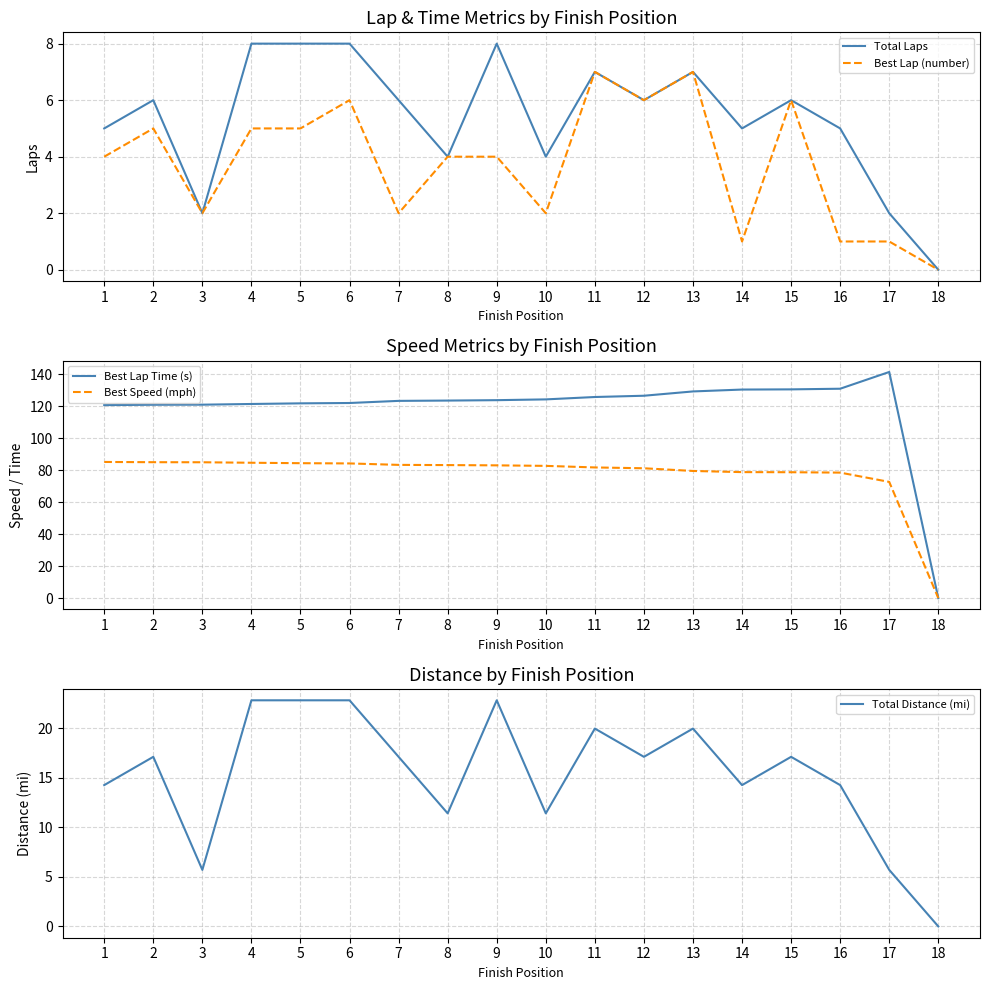

What value does the Total Distance (mi) series have at 13?

19.9